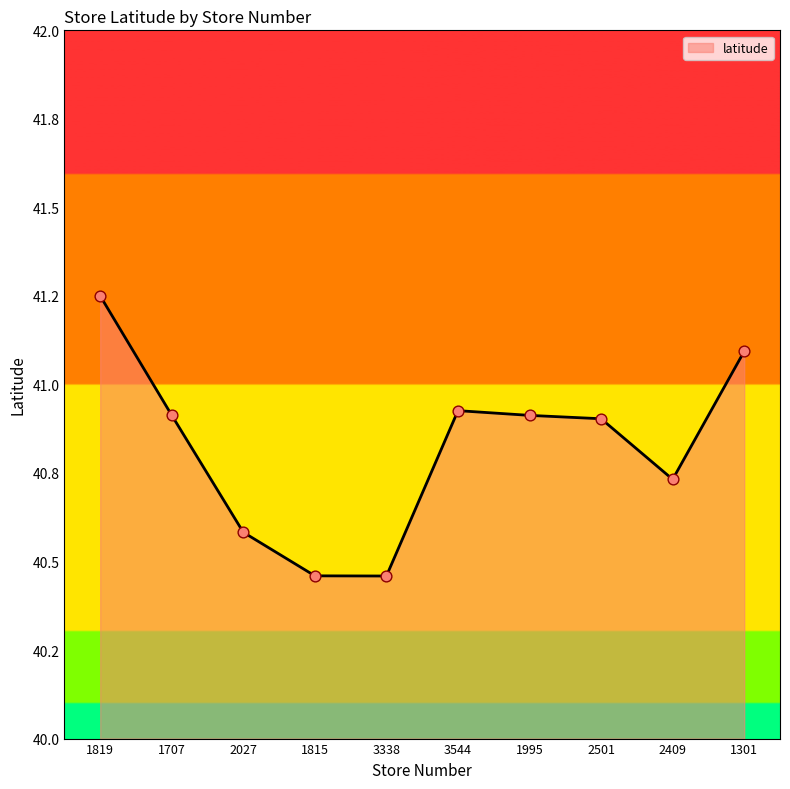

What is the change in value from 1815 to 1301?

+0.6